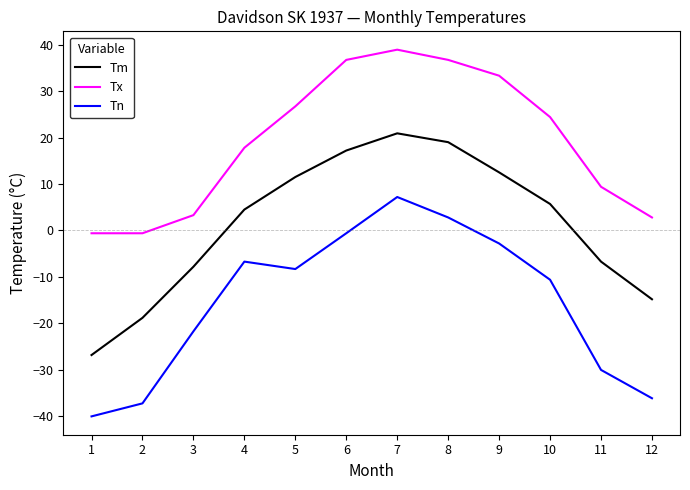

Rank the series by their maximum value, from highest to lowest.

Tx, Tm, Tn